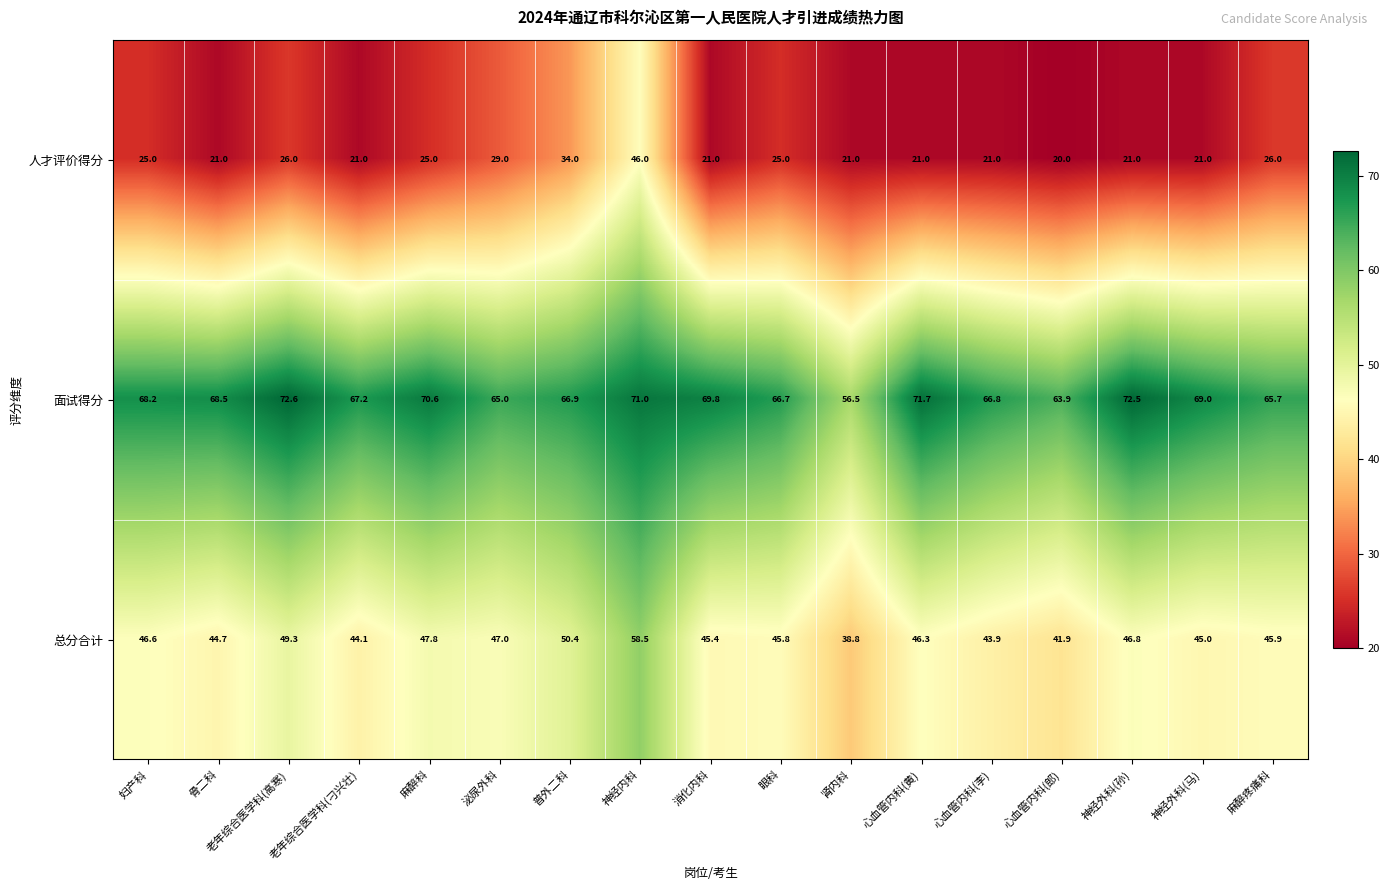

The 面试得分 series shows 43.6 at 泌尿外科. True or false?

False